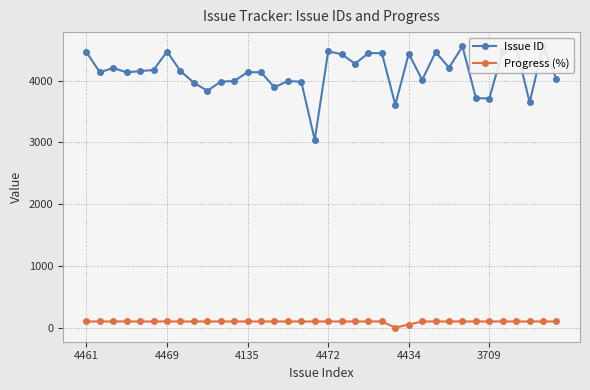

What is the approximate value of Issue ID at 27, to the nearest 50?

4200